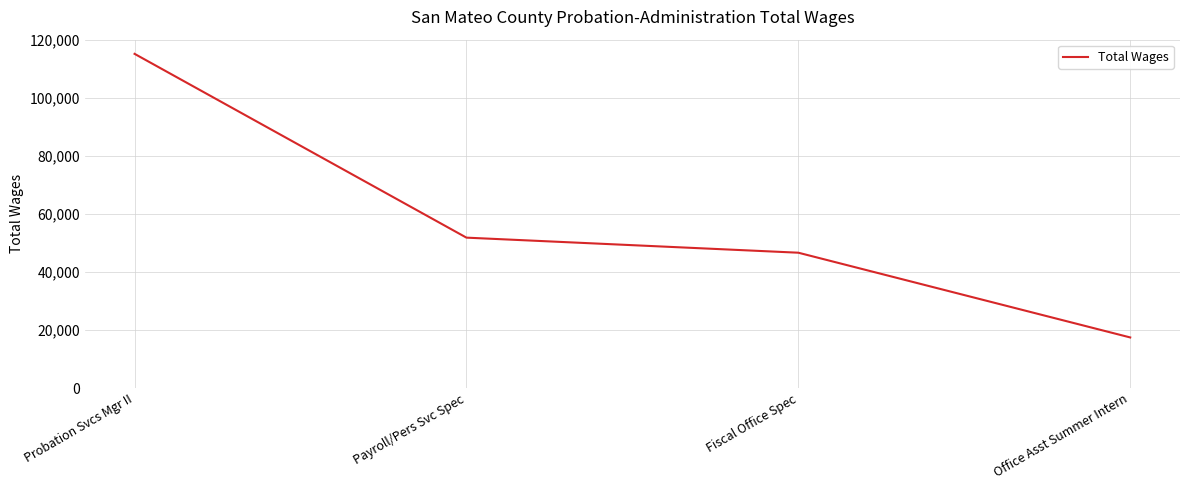

List the labels in order of value, largest first.

Probation Svcs Mgr II, Payroll/Pers Svc Spec, Fiscal Office Spec, Office Asst Summer Intern